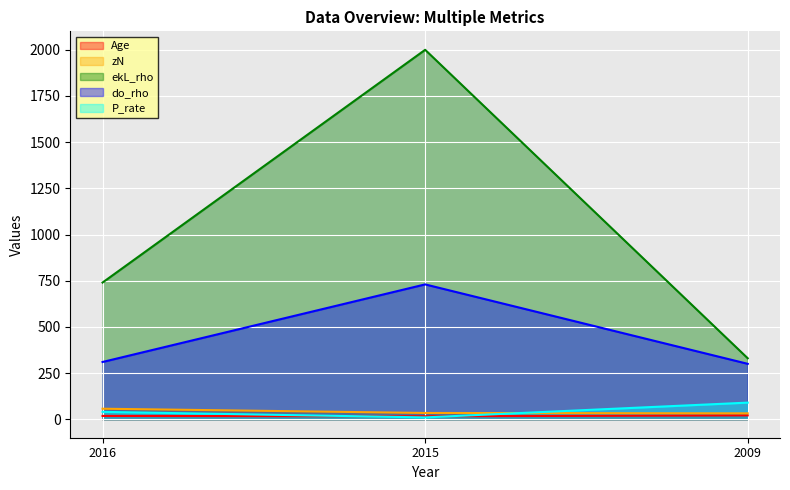

How many values in the zN series exceed 34?

1